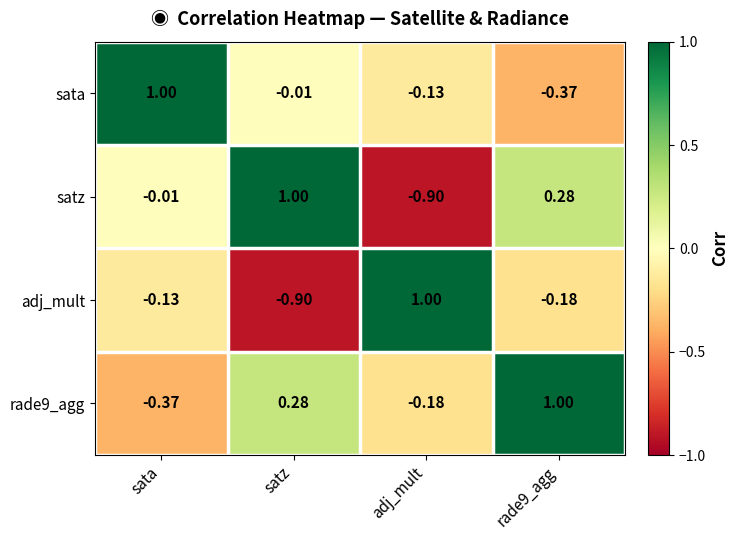

Is the value of adj_mult at sata greater than the value of sata at sata?

No